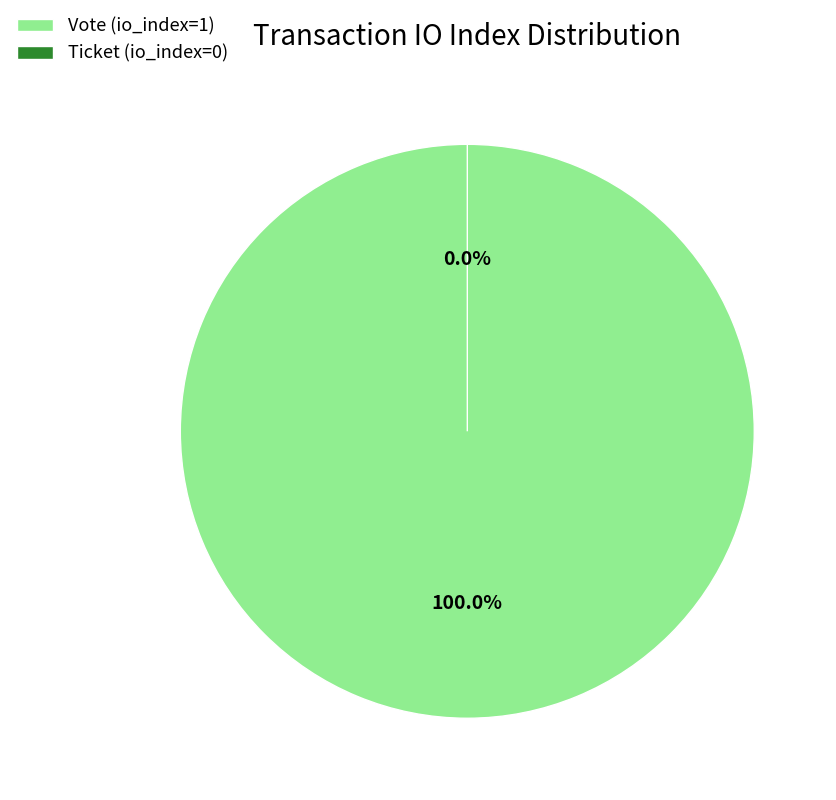

Which category has the biggest portion of the pie?

Vote (io_index=1)